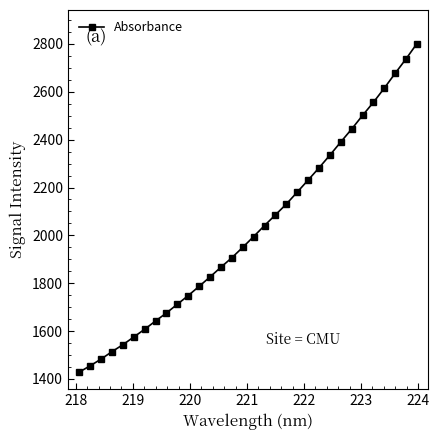

What is the difference between the second highest and minimum values?

1309.0